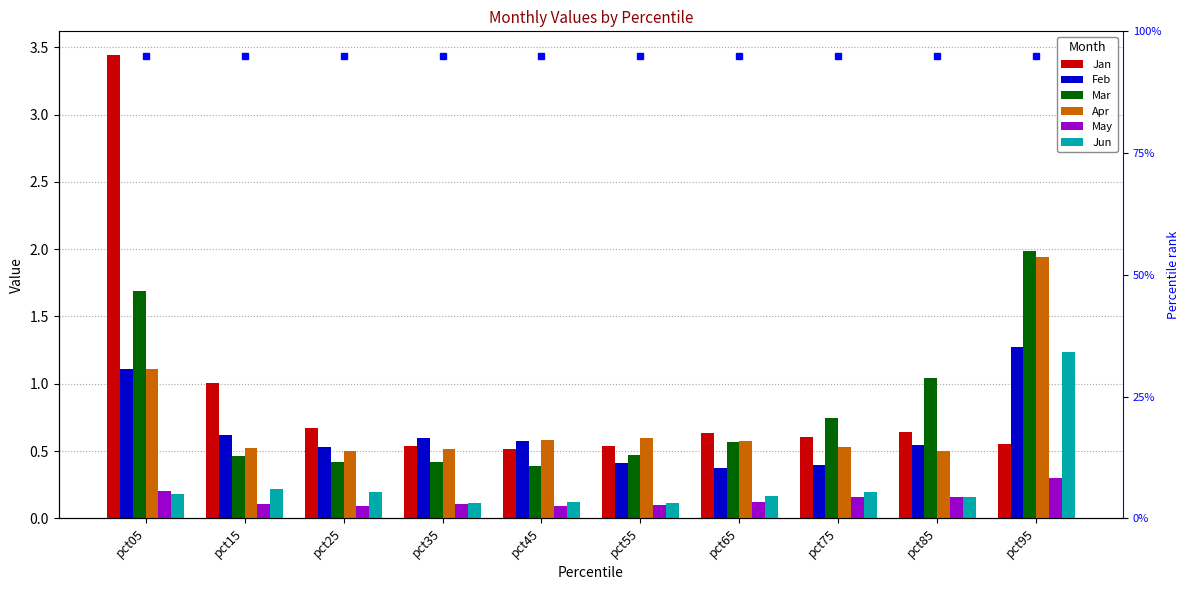

What is the value of the Feb bar at the 3rd from the left?

0.5